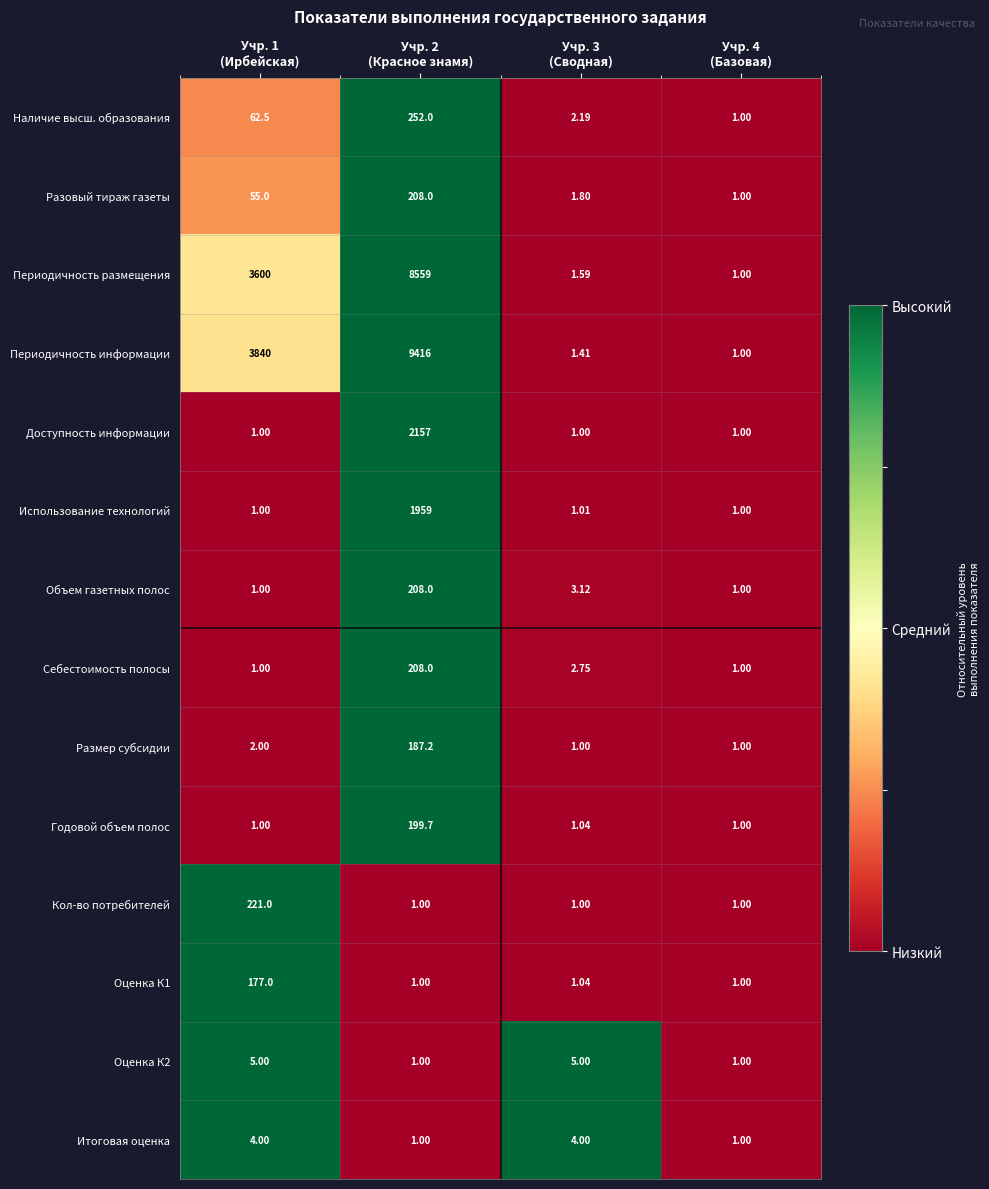

Which series has the widest spread of values?

Периодичность информации